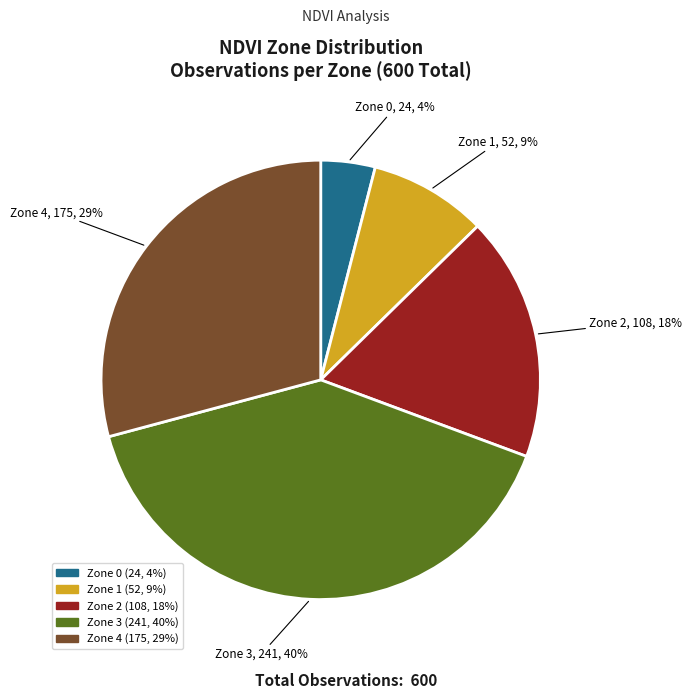

The Zone 1 slice represents 1% of the pie. True or false?

False